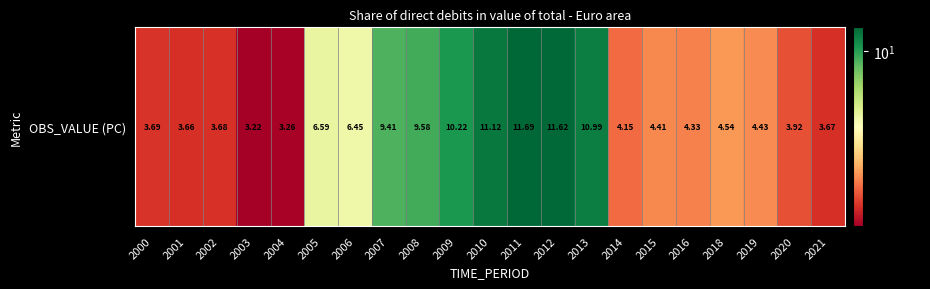

Approximately how many times larger is the value at 2019 compared to 2003?

1.4